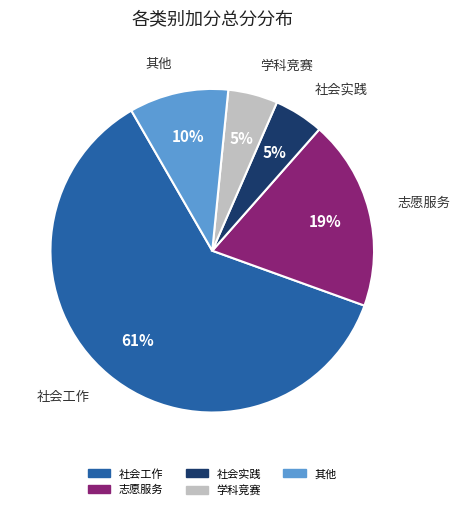

Is there any slice that represents more than half of the pie?

Yes